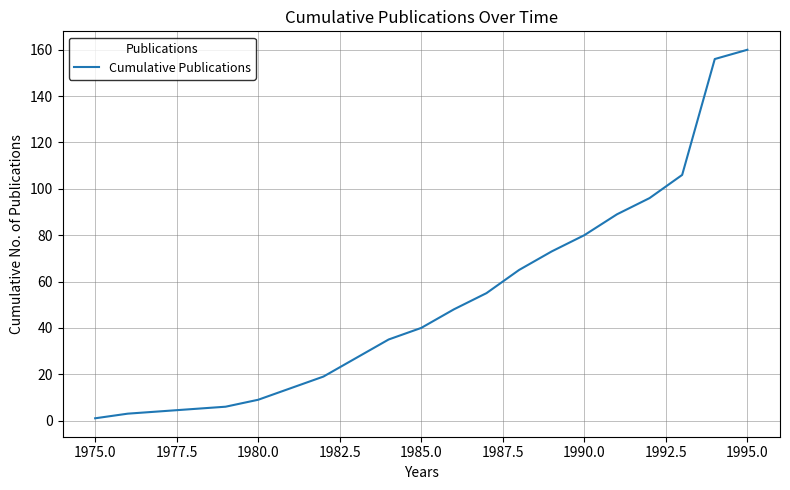

Count the number of categories in the chart.

20